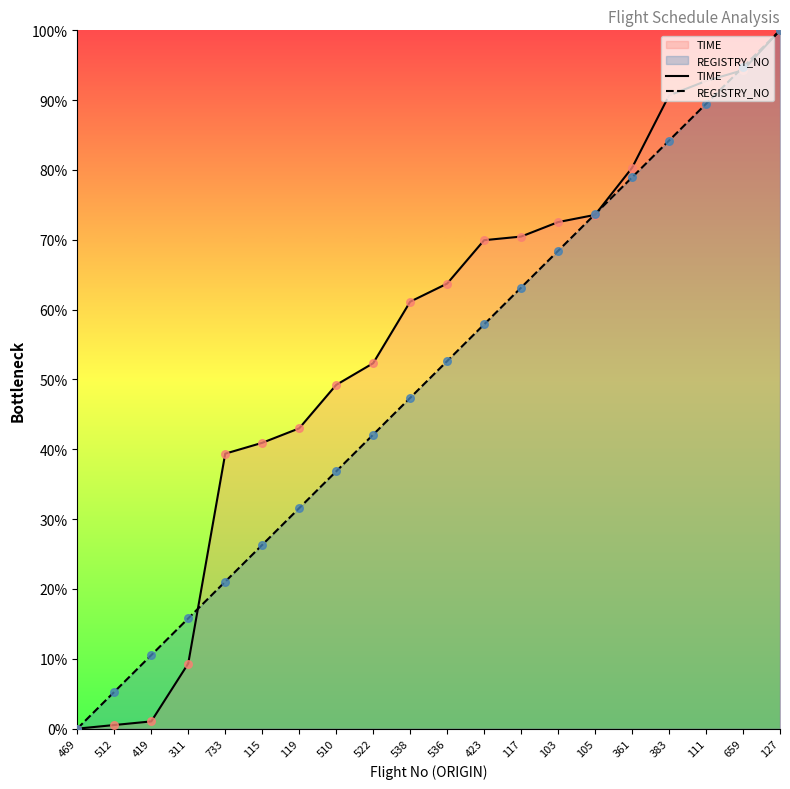

Which series has the largest Y range (max minus min)?

TIME